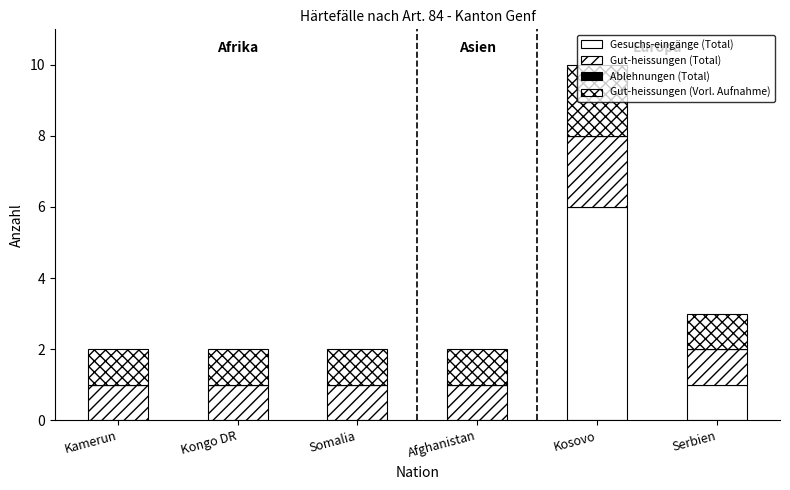

Are the bars horizontal?

No